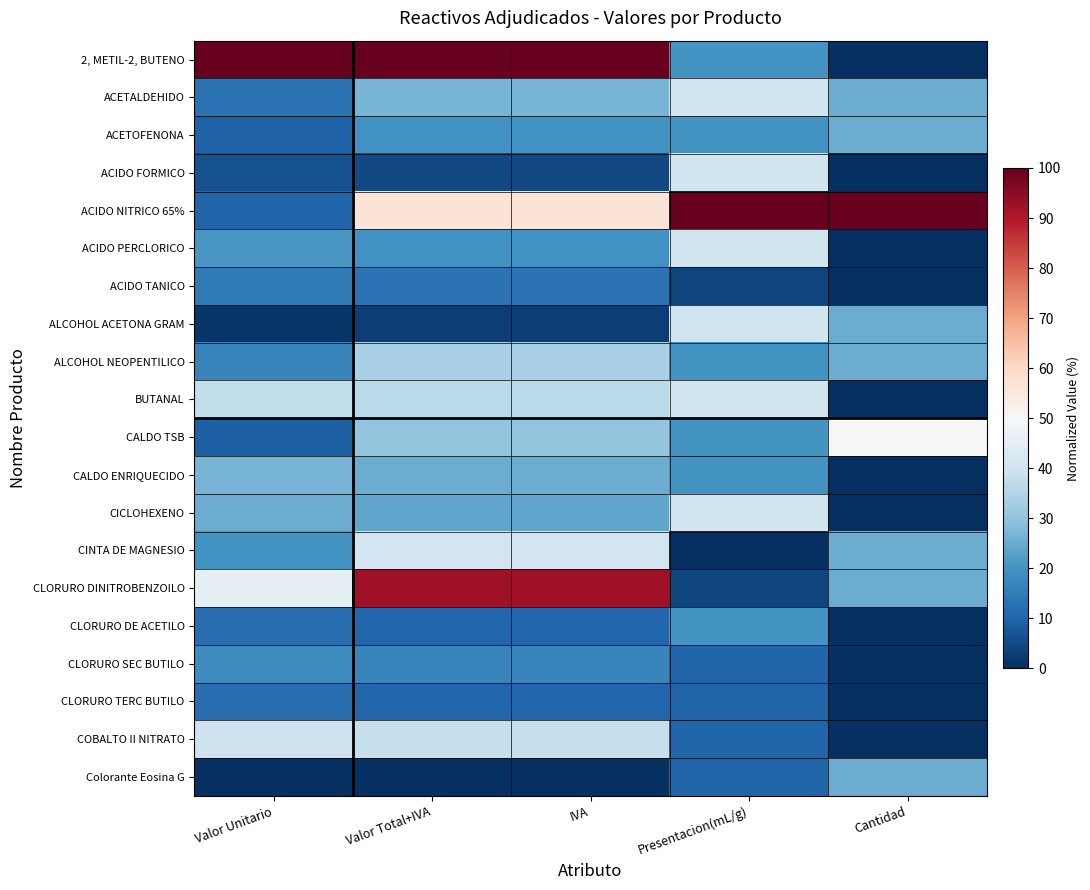

Rank the series at Valor Unitario from lowest to highest value.

Colorante Eosina G, ALCOHOL ACETONA GRAM, ACIDO FORMICO, CALDO TSB, ACETOFENONA, ACIDO NITRICO 65%, CLORURO DE ACETILO, CLORURO TERC BUTILO, ACETALDEHIDO, ACIDO TANICO, ALCOHOL NEOPENTILICO, CLORURO SEC BUTILO, CINTA DE MAGNESIO, ACIDO PERCLORICO, CICLOHEXENO, CALDO ENRIQUECIDO, BUTANAL, COBALTO II NITRATO, CLORURO DINITROBENZOILO, 2, METIL-2, BUTENO